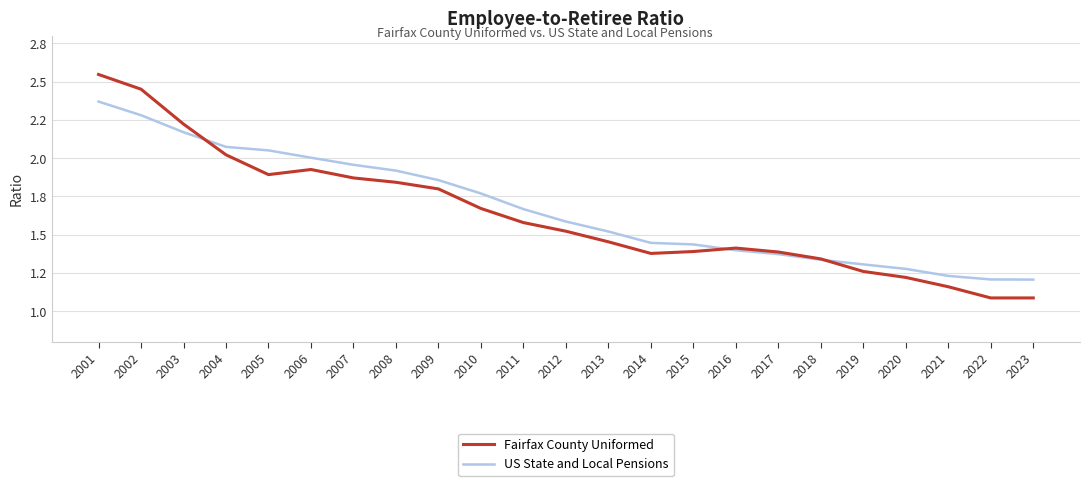

At which label is US State and Local Pensions closest to 1?

2023